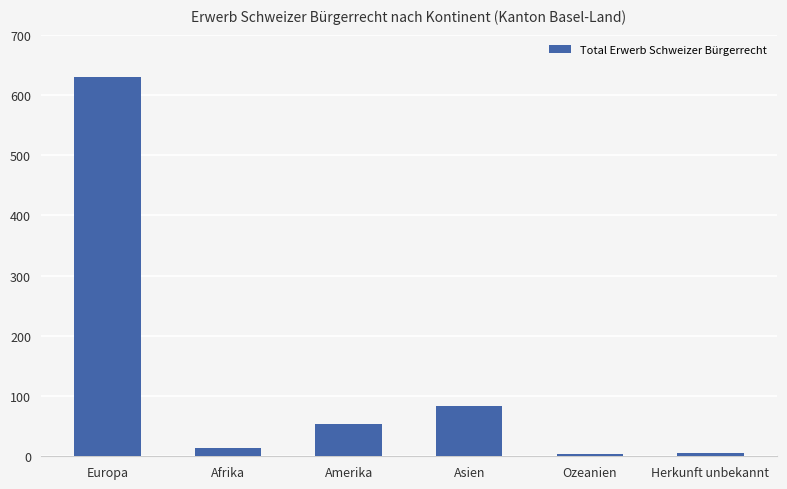

The chart shows a value of 54 at Amerika. True or false?

True